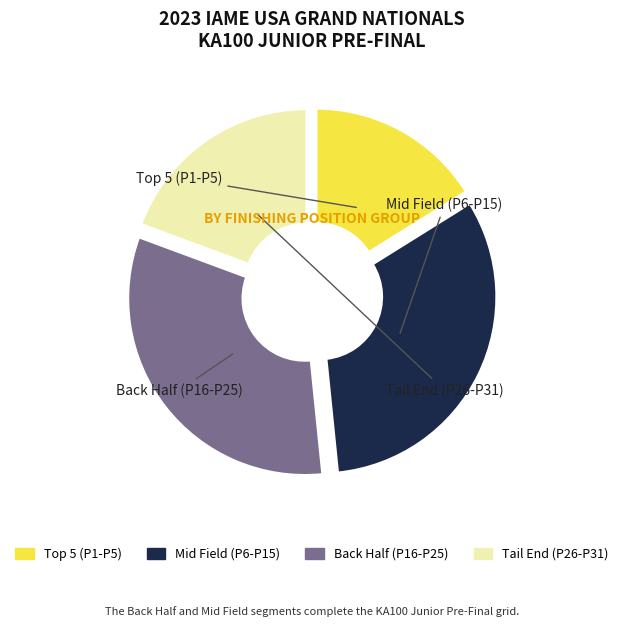

Is there any slice that represents more than half of the pie?

No